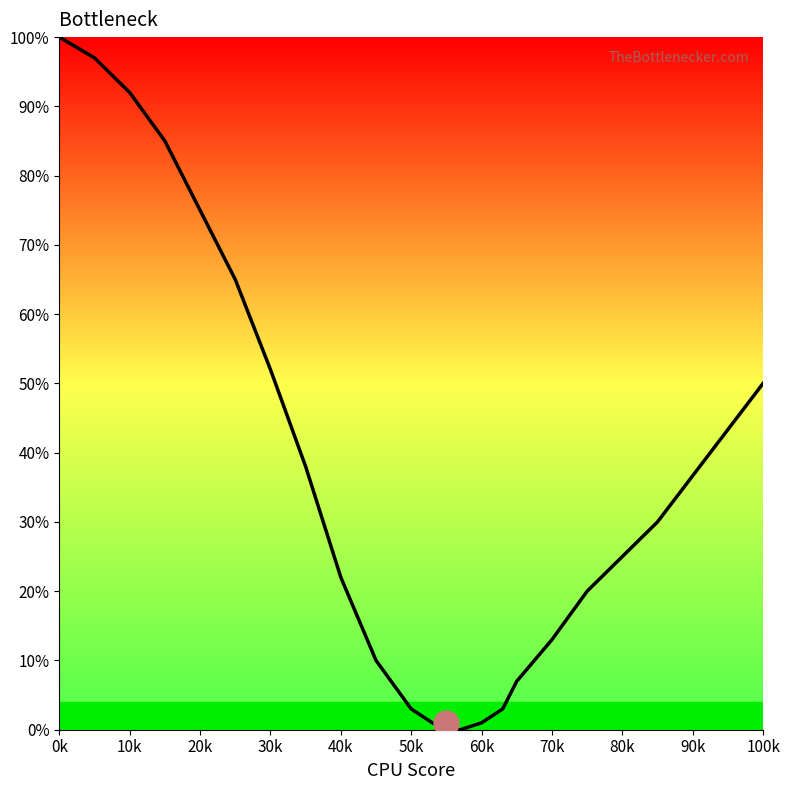

What is the maximum value shown in the chart?

100